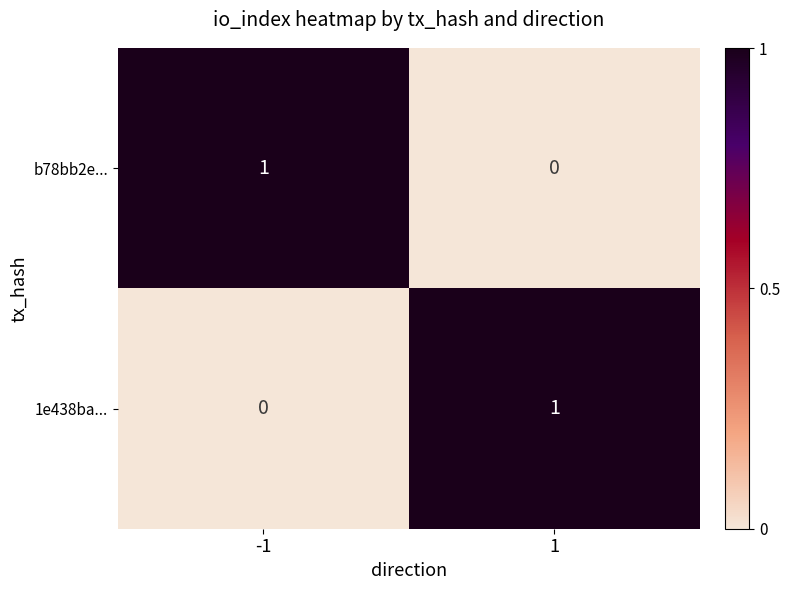

What is the total value across all series at -1?

1